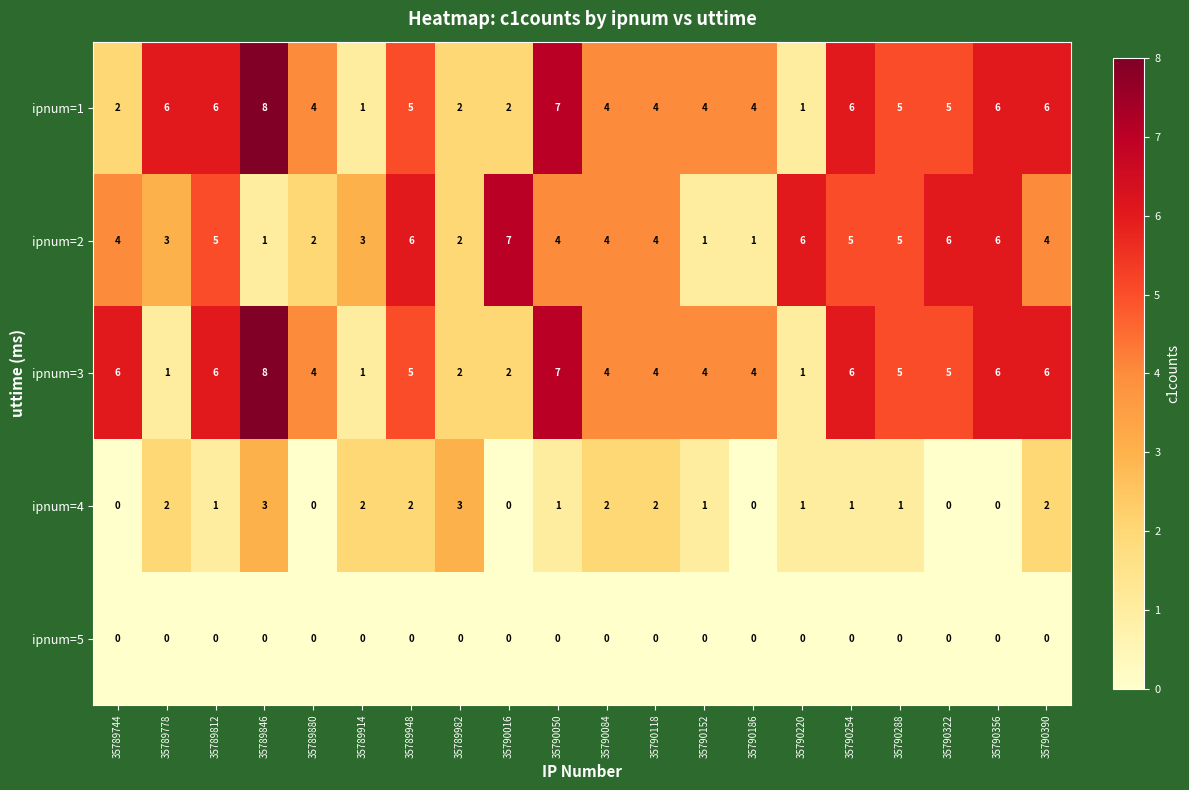

What is the maximum value shown in the chart?

8